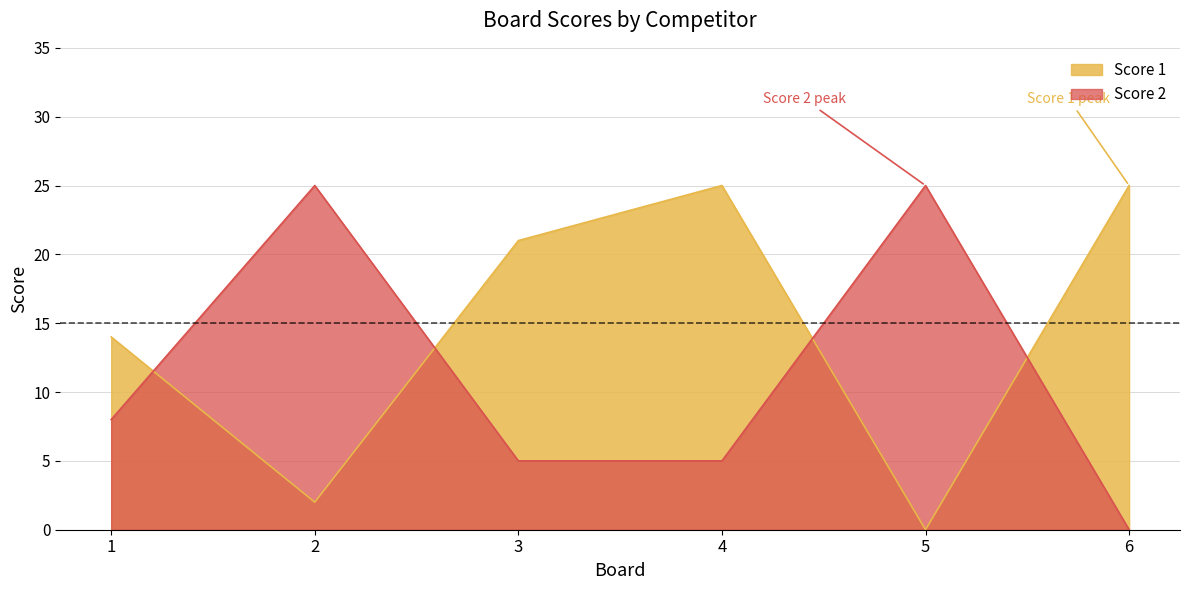

How many interior local valleys does the Score 1 series have?

2